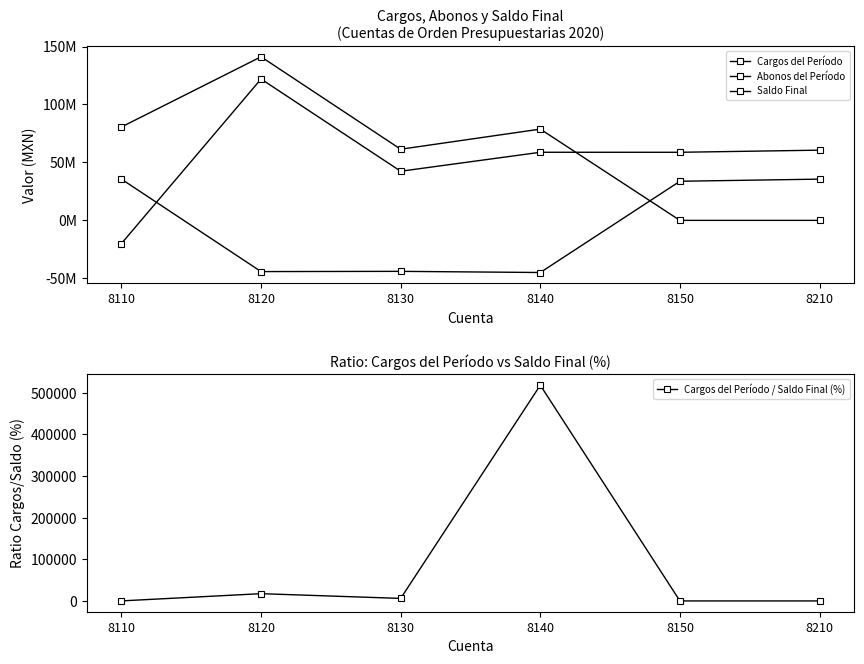

True or false: Cargos del Período / Saldo Final (%) and Saldo Final cross at least once.

True